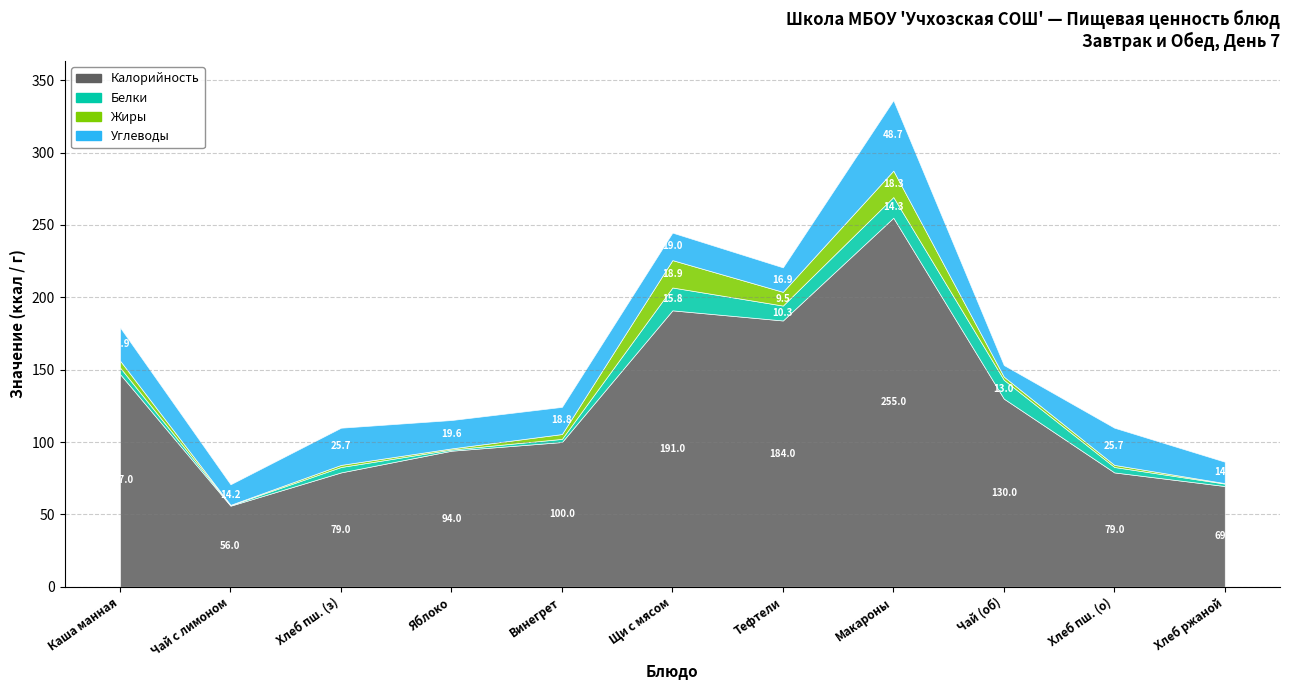

Where is Белки nearest to the value 8?

тефтели